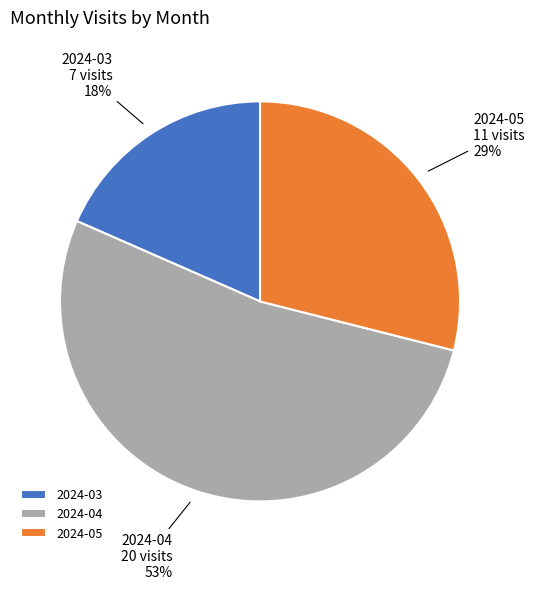

To the nearest percent, what percentage of the pie is 2024-05?

29%